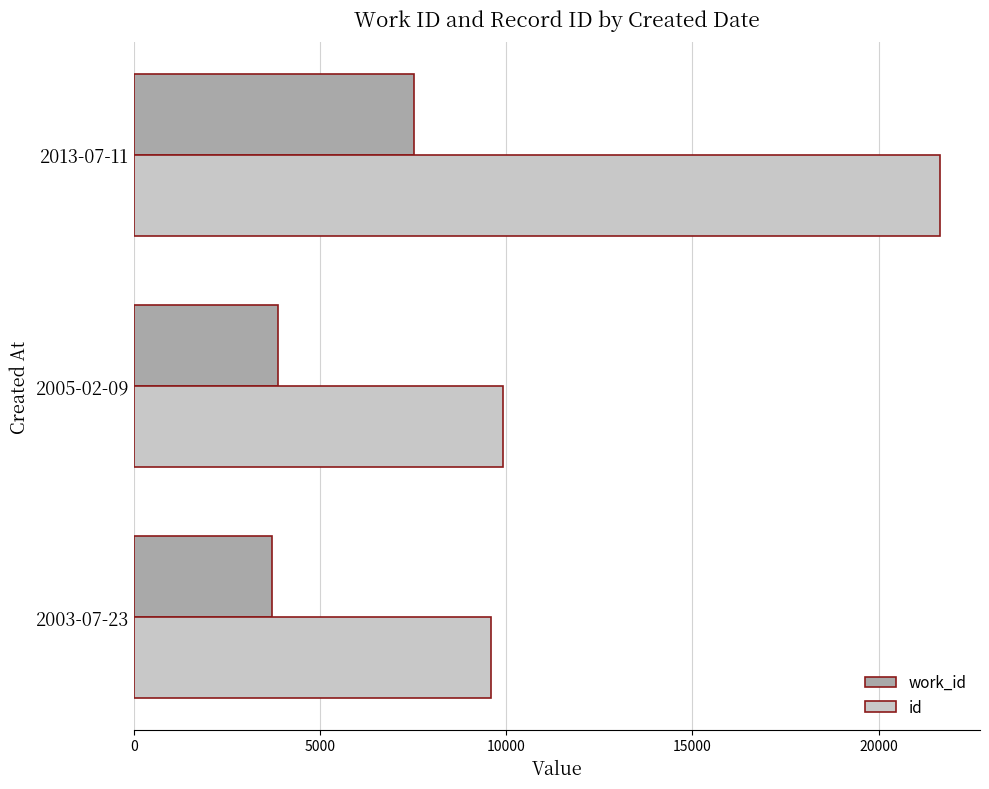

What are all the series names shown in the legend?

work_id, id